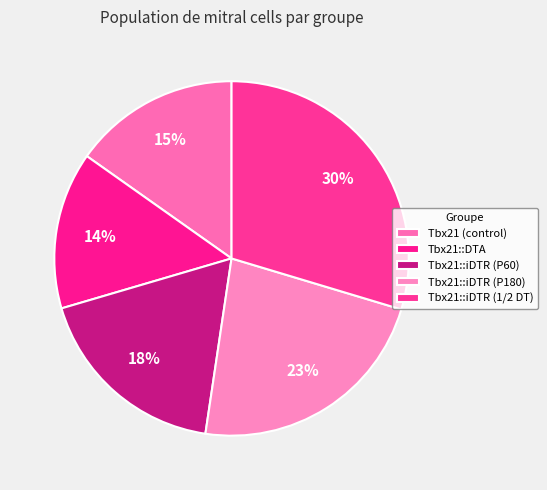

What portion of the pie excludes Tbx21::iDTR (1/2 DT)?

70.4%